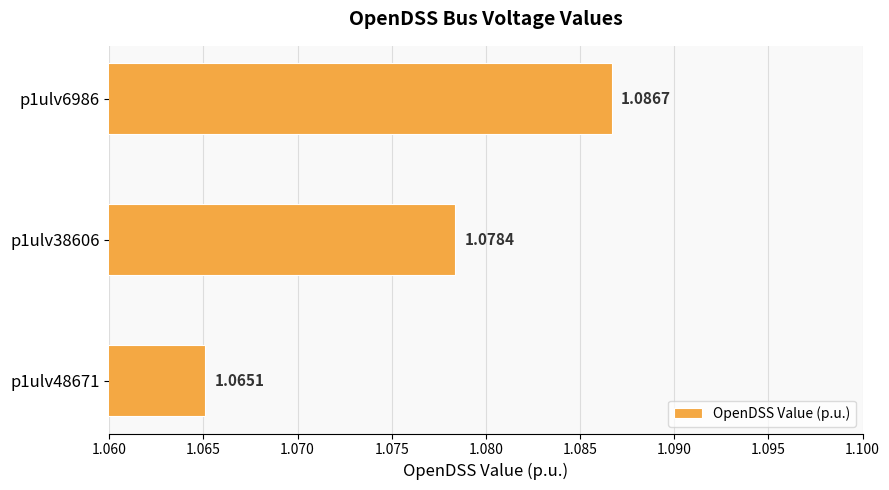

Are the bars grouped side by side (vs. stacked)?

No